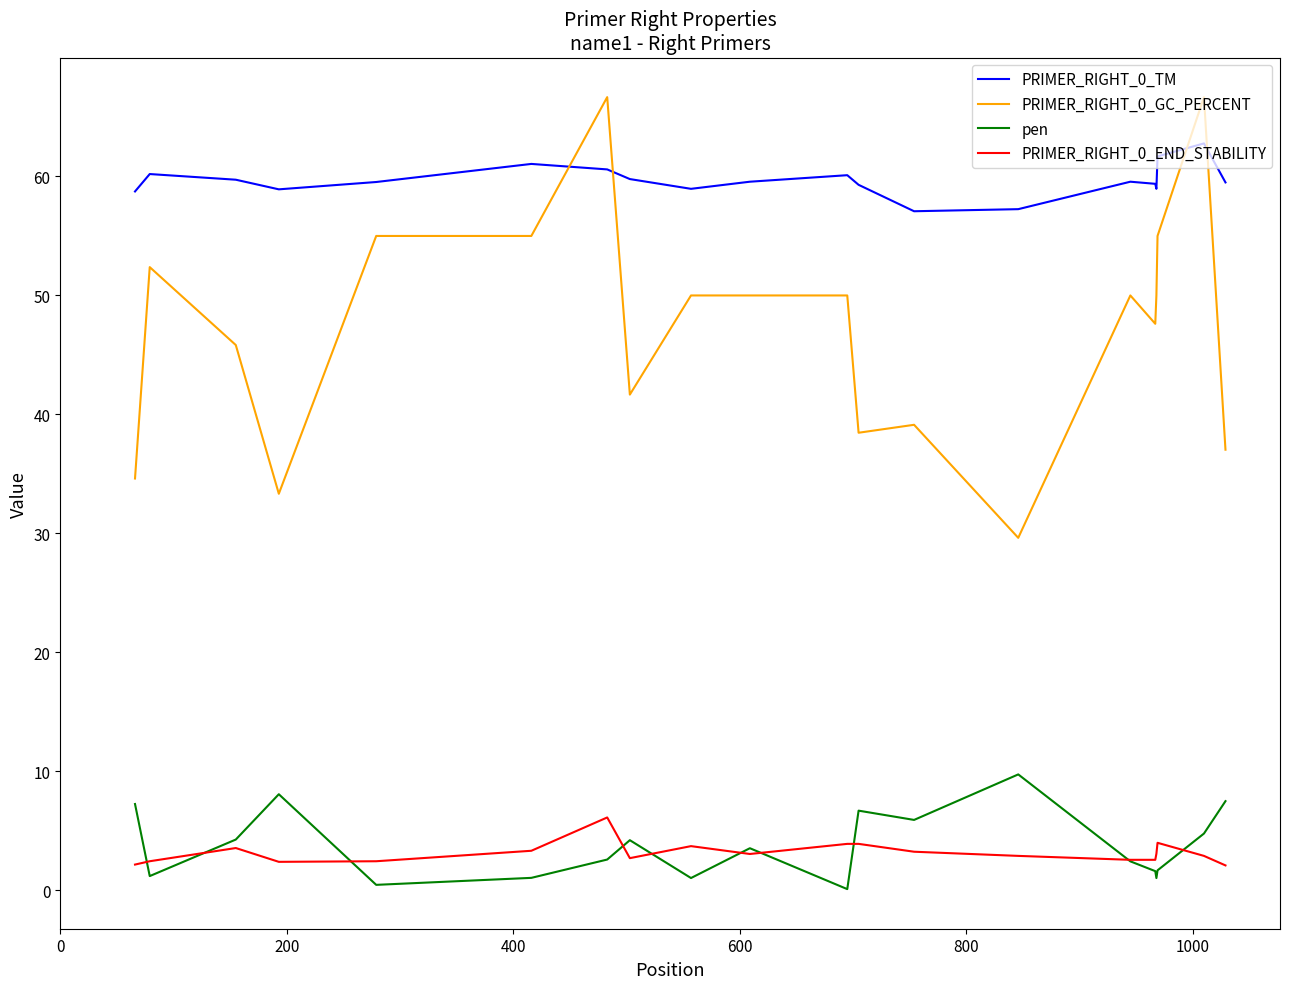

What is the maximum value shown in the chart?

66.7